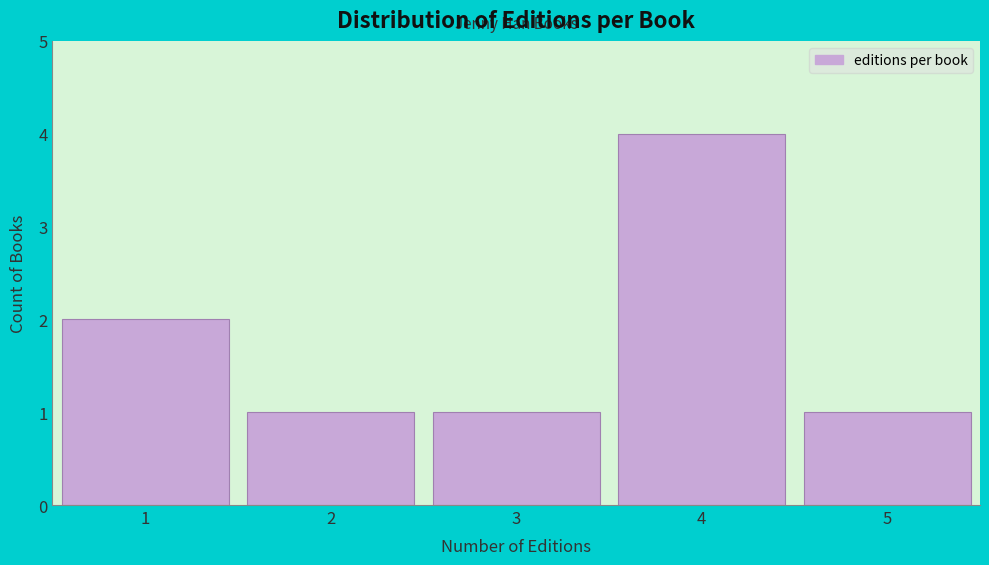

Reading left to right, list all the values displayed in this chart.

1=2	2=1	3=1	4=4	5=1